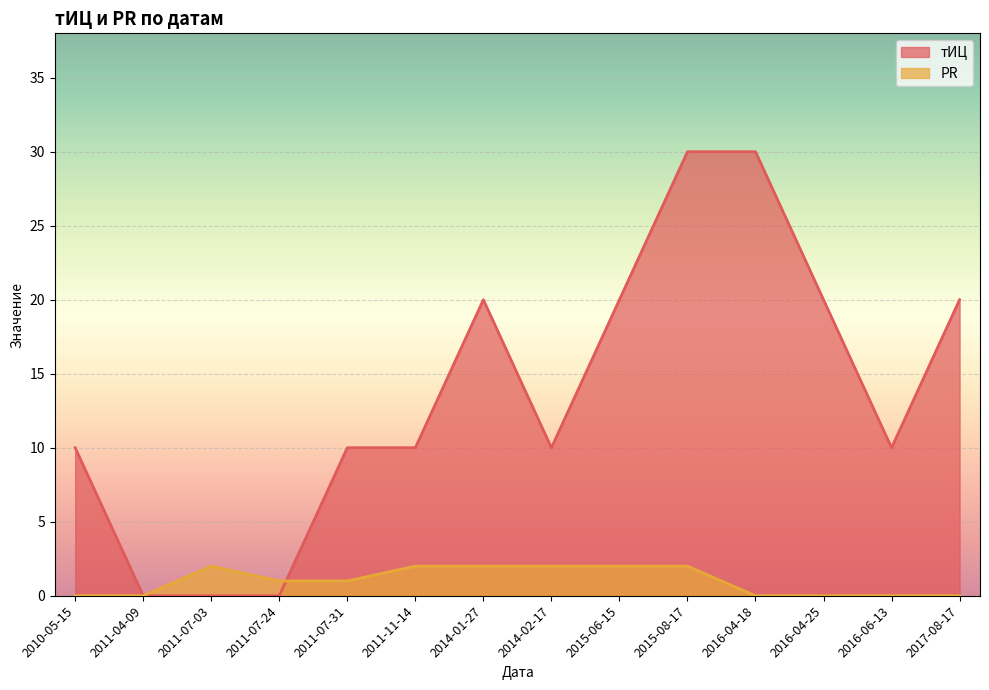

The тИЦ series shows 8 at 2016-04-25. True or false?

False